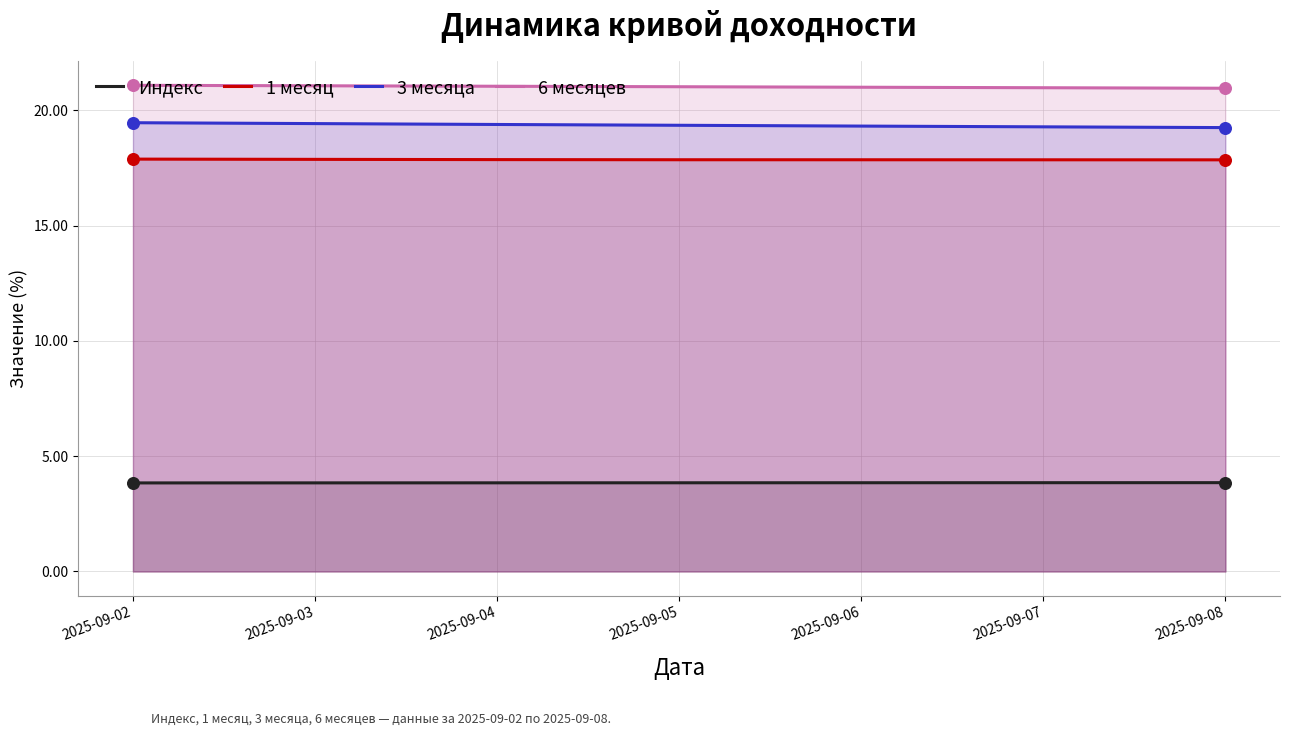

Is the value of 3 месяца at 2025-09-06 greater than the value of 1 месяц at 2025-09-06?

Yes